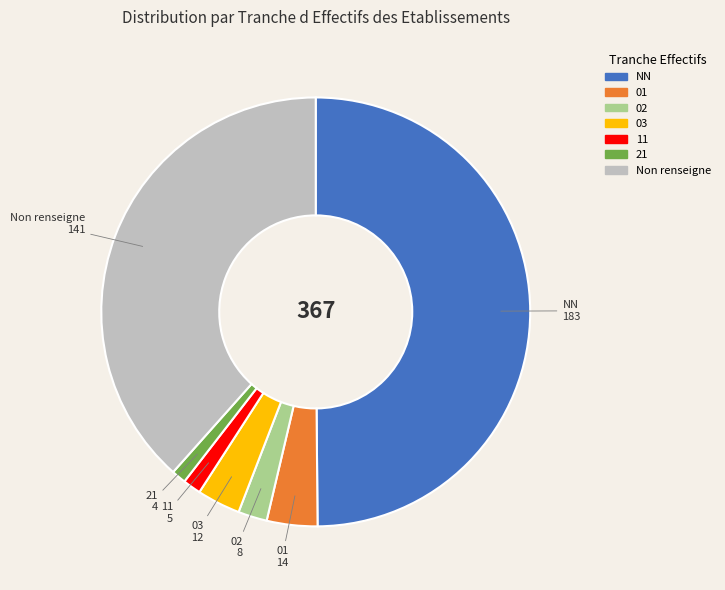

Approximately how many times larger is the value at 11 compared to 03?

0.4